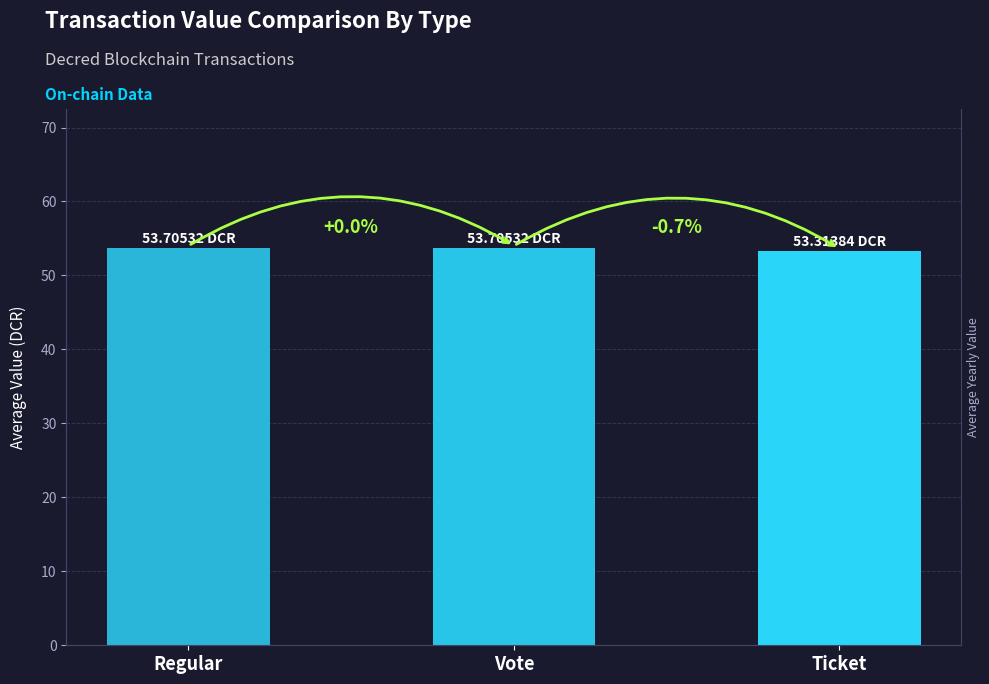

What is the sum of the values at Ticket and Vote?

107.0